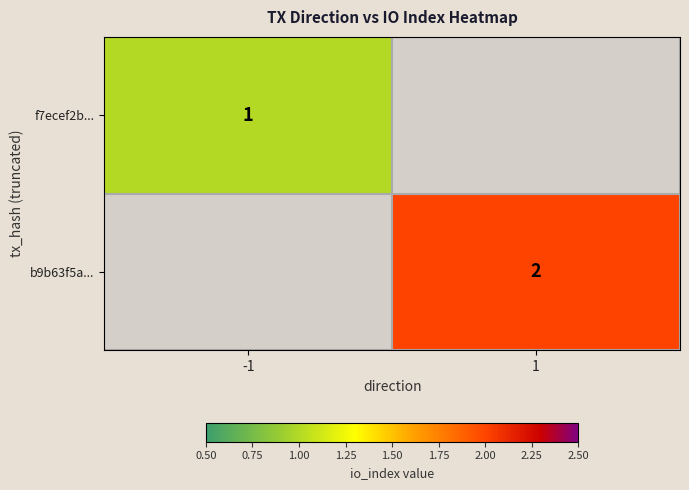

The value of b9b63f5a... at 1 is 1. True or false?

False